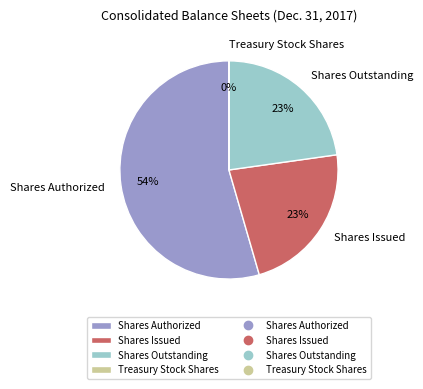

Which category has the biggest portion of the pie?

Shares Authorized